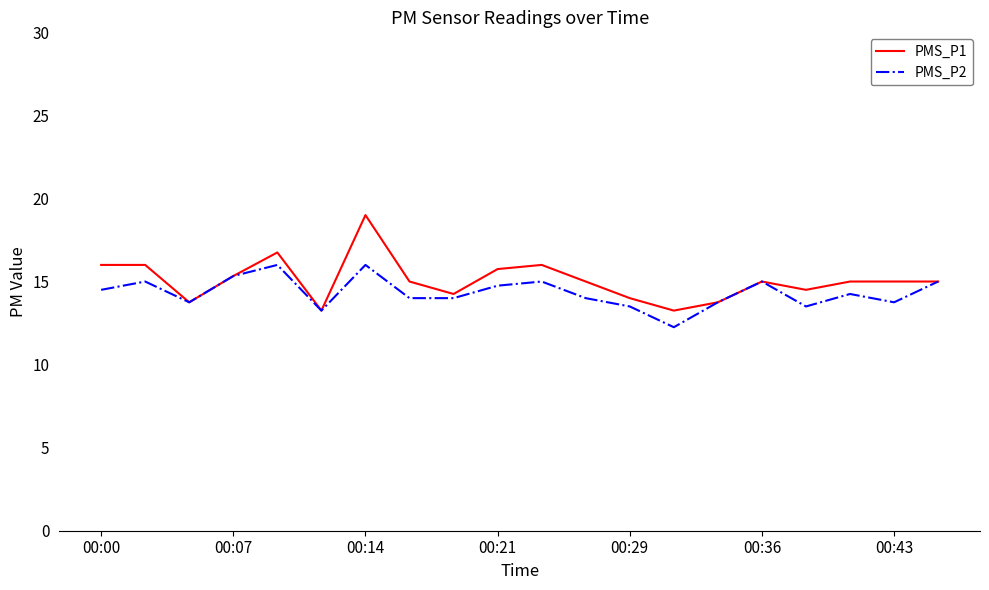

Which series has the largest range (max minus min)?

PMS_P1